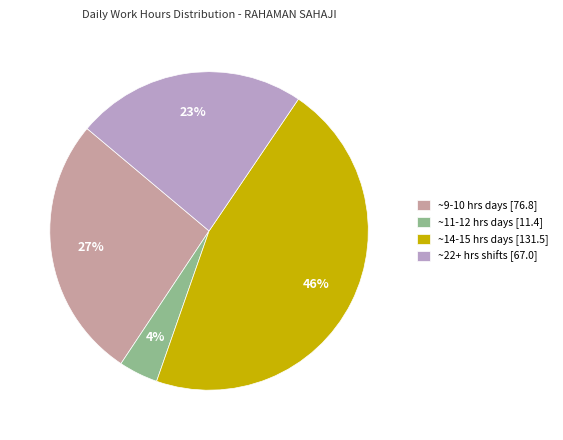

True or false: ~9-10 hrs days [76.8] accounts for 27% of the total.

True